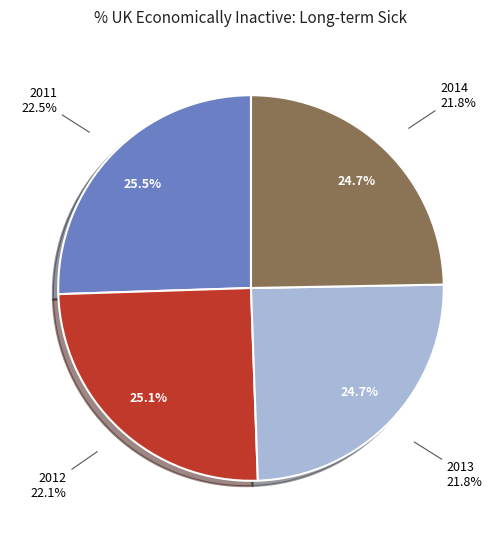

Which has a higher value, 2013 or 2011?

2011